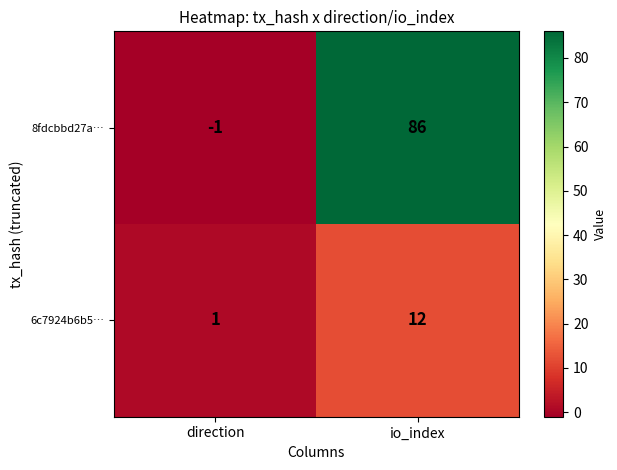

What is the sum of all 6c7924b6b5… values?

13